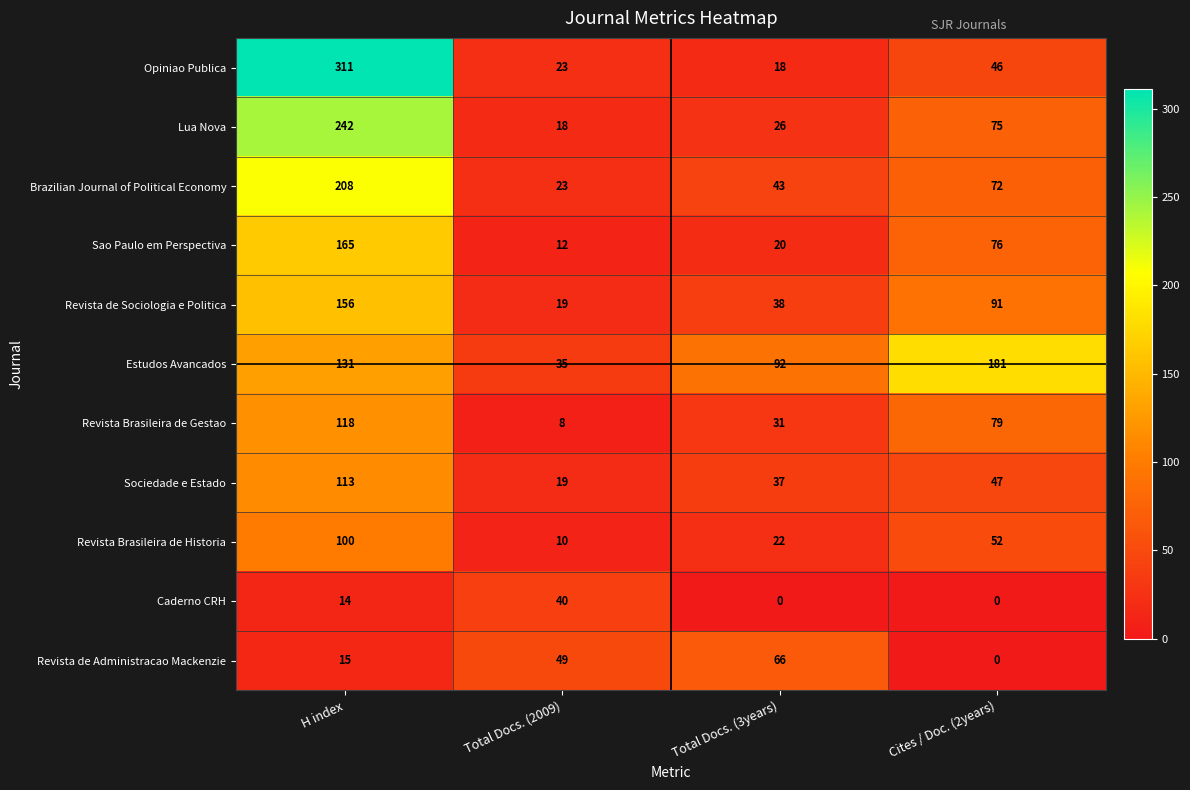

Which series has the widest spread of values?

Opiniao Publica